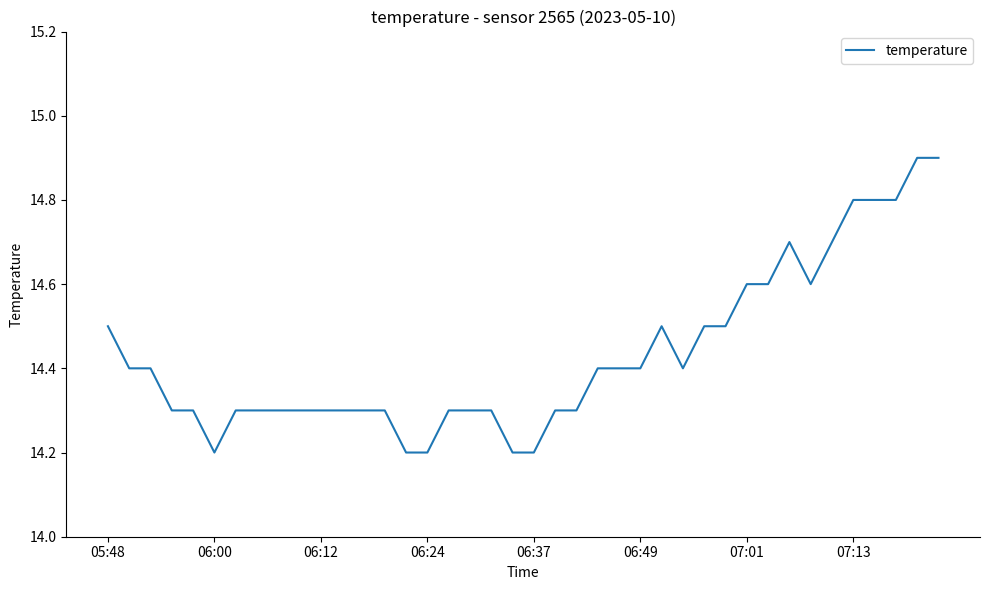

What is the maximum value shown in the chart?

14.9